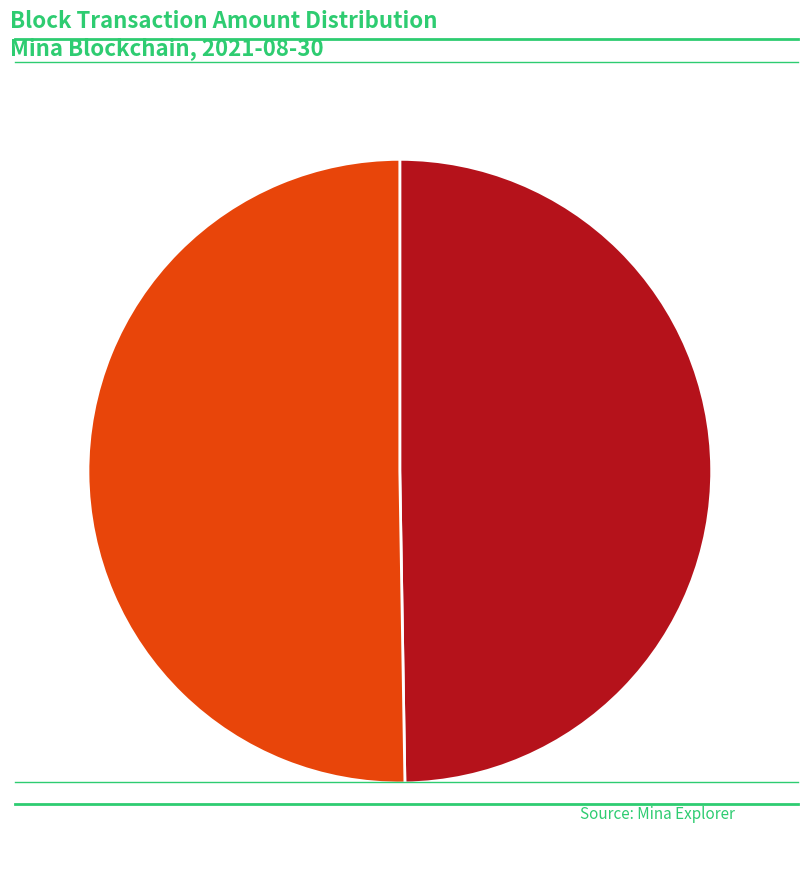

Which category has the smallest portion of the pie?

56552